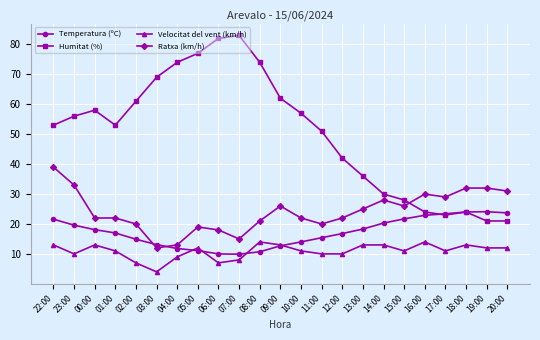

How many lines are shown in the chart?

4